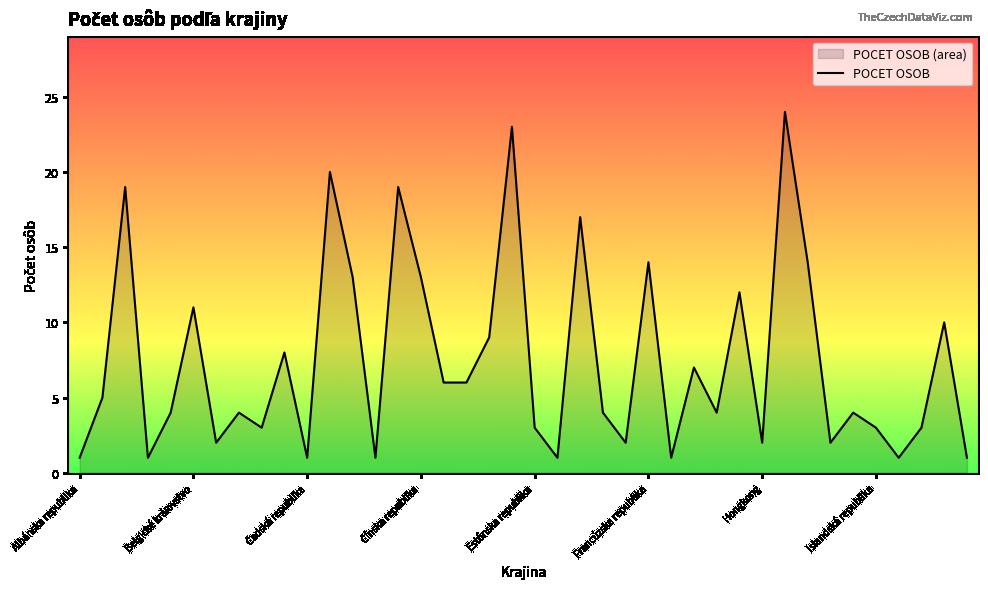

What is the sum of the values at Iracká republika and Austrálsky zväz?

21